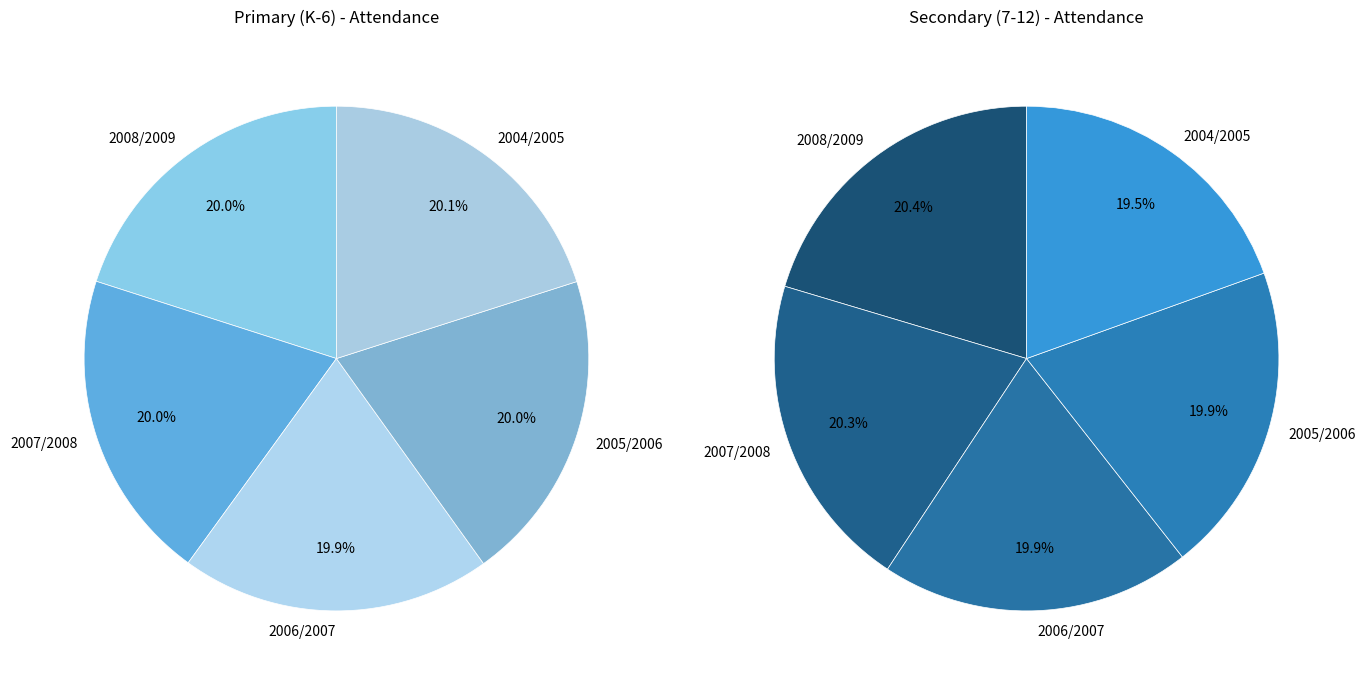

The 2004/2005 slice represents 28% of the pie. True or false?

False